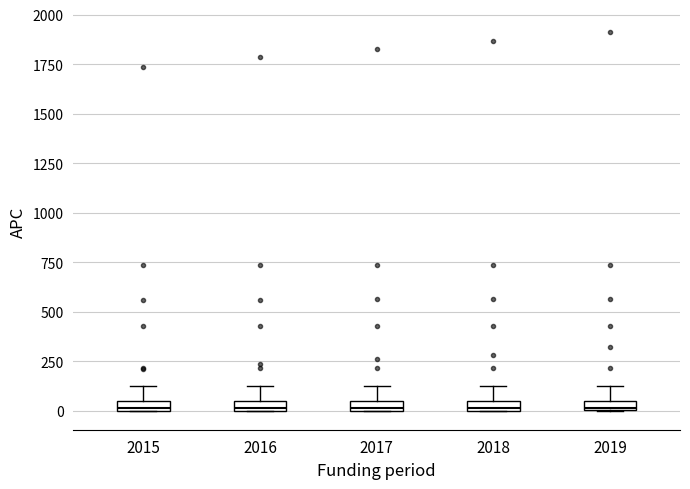

Where is the upper edge of the box at x = 2018 on the y-axis? The values are not printed on the chart, so give them approximately, as read against the axis.

50